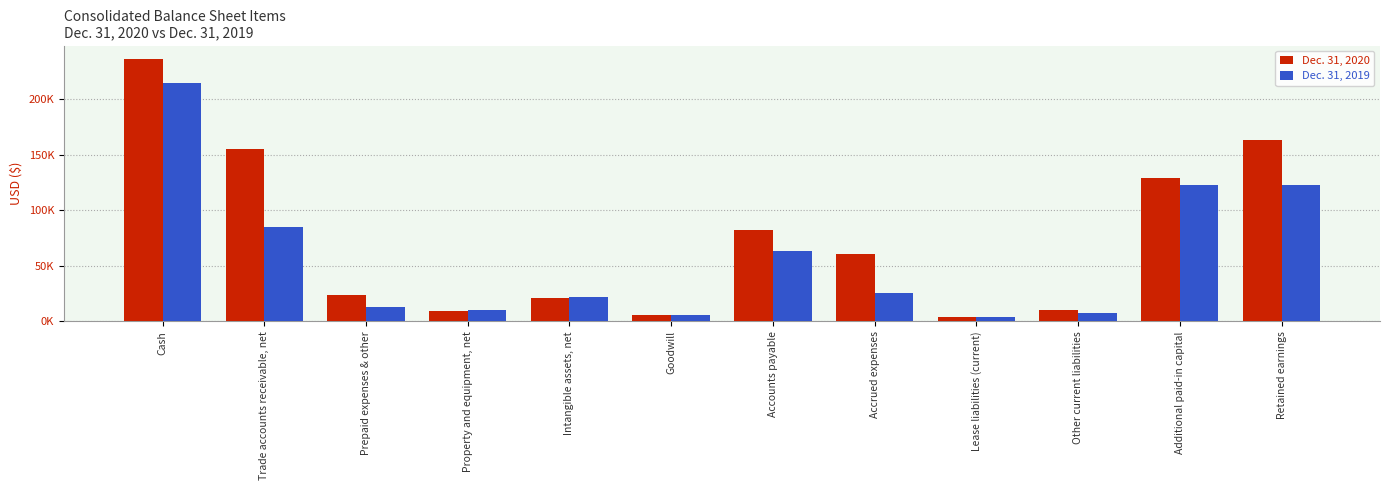

The value of Dec. 31, 2019 at Goodwill is 3331. True or false?

False